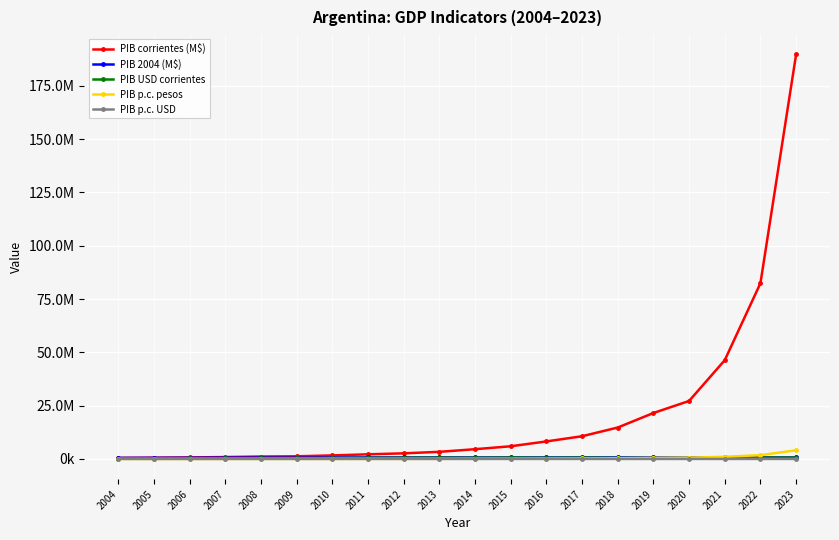

The value of PIB 2004 (M$) at 2015 is 253646.1. True or false?

False